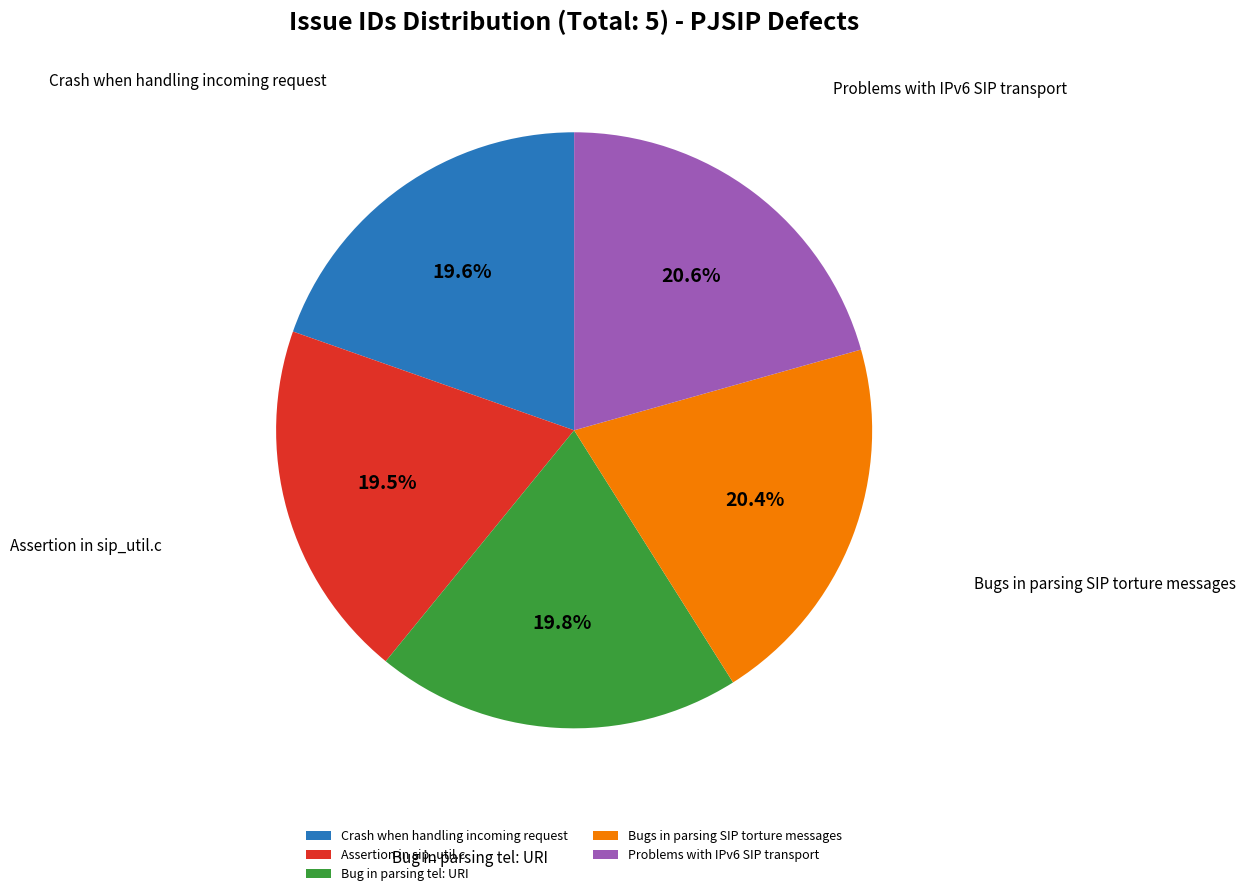

What portion of the pie excludes Assertion in sip_util.c?

80.5%